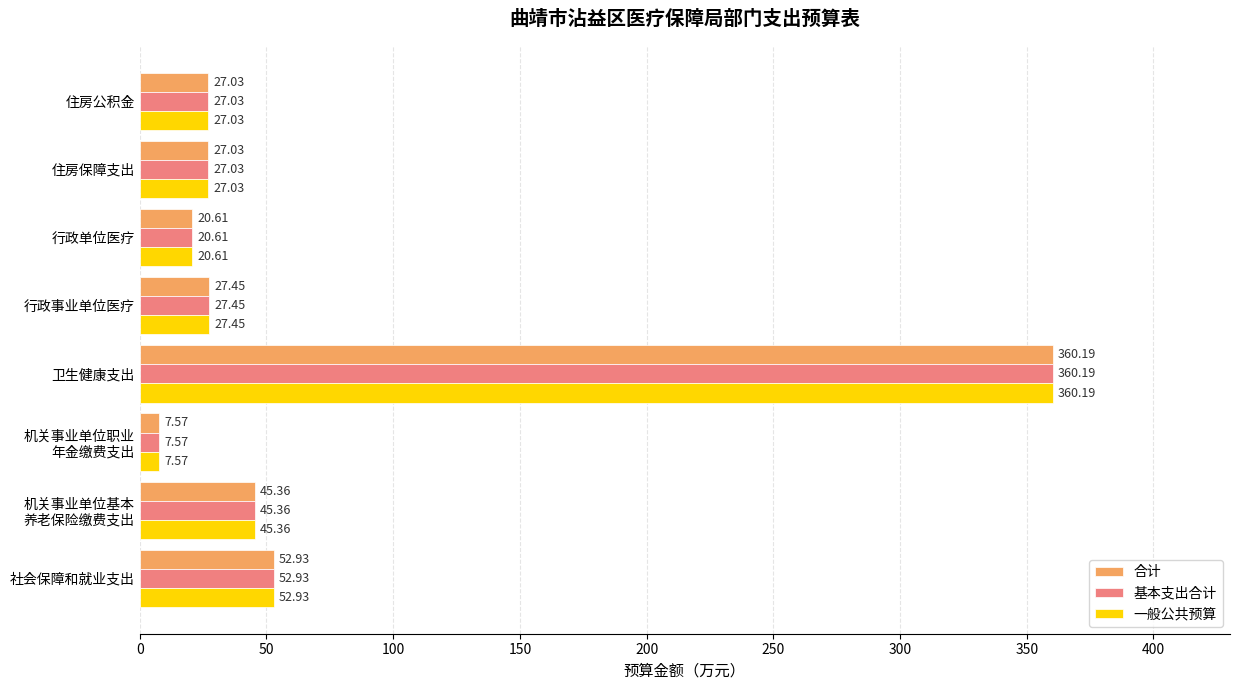

Where is 合计 nearest to the value 183?

社会保障和就业支出